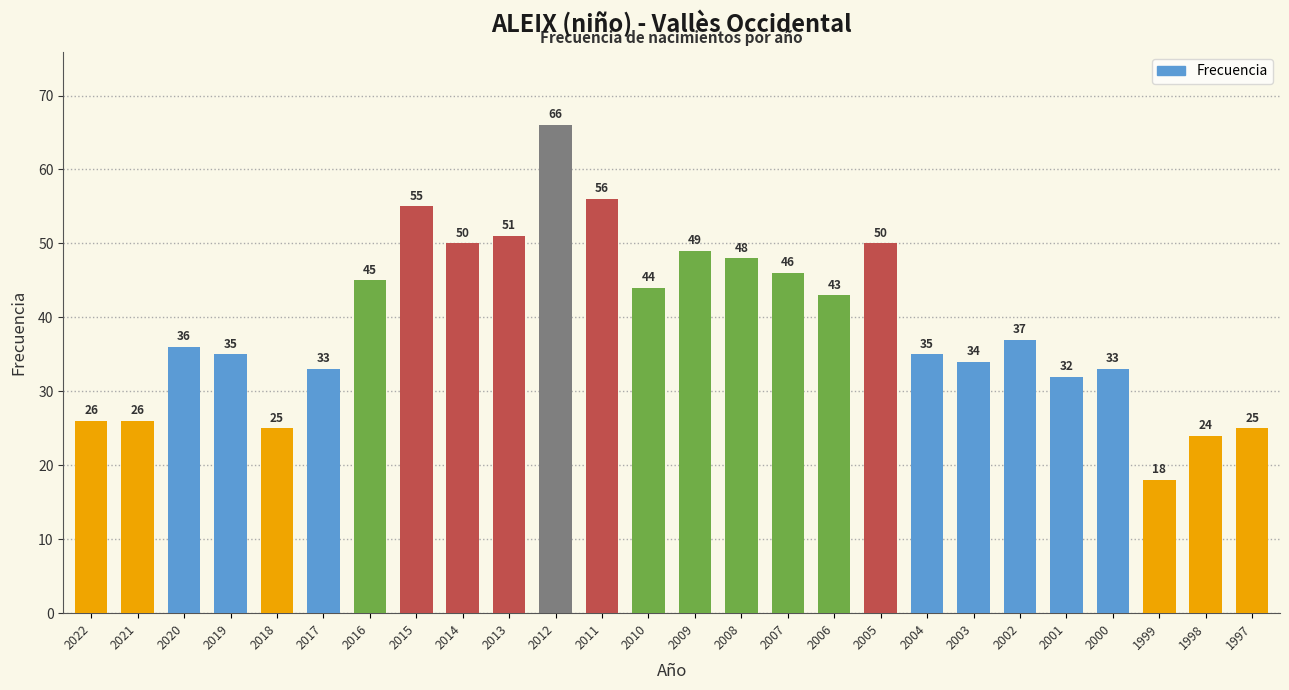

What is the sum of all values?

1022